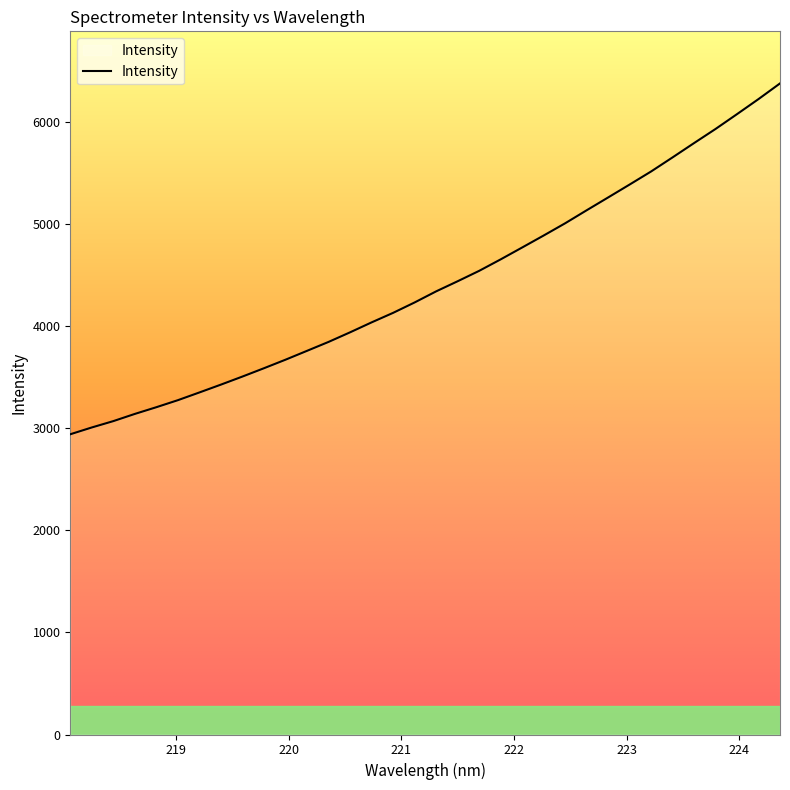

True or false: the data has more than 2 interior local peaks.

False